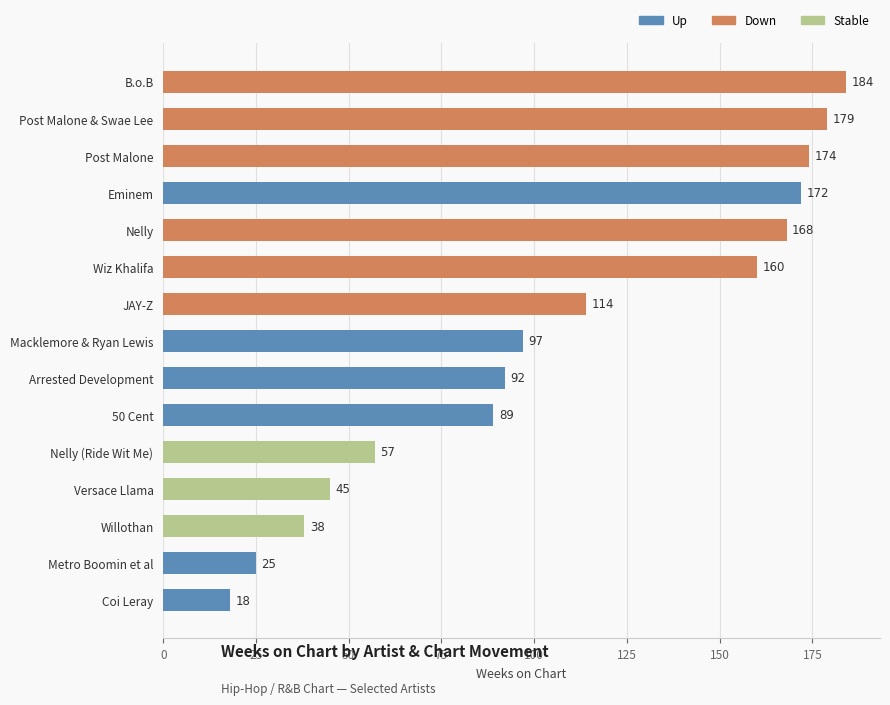

Are the bars horizontal?

Yes